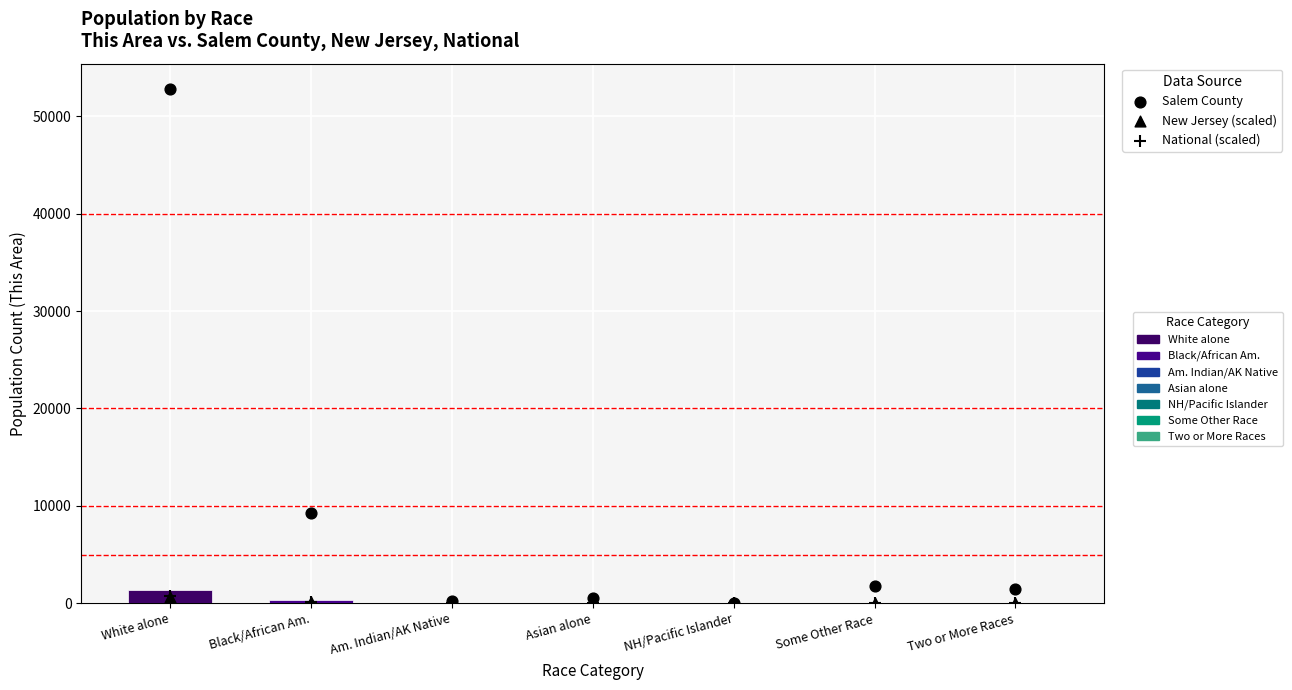

Which series reaches the minimum Y coordinate?

This Area